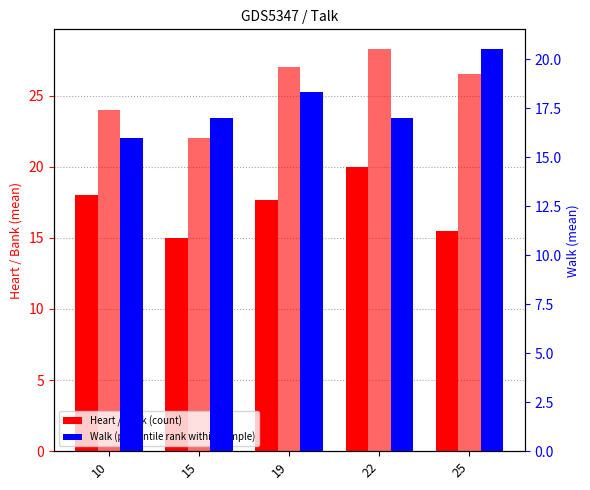

Which label corresponds to the smallest value in the chart?

15